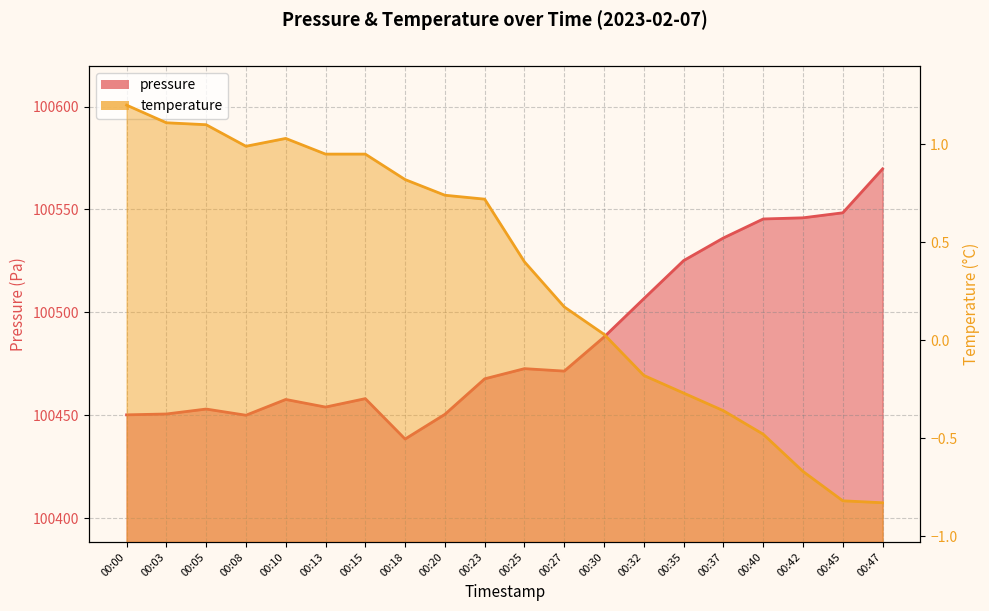

Is the value of temperature at 00:40 greater than the value of pressure at 00:42?

No